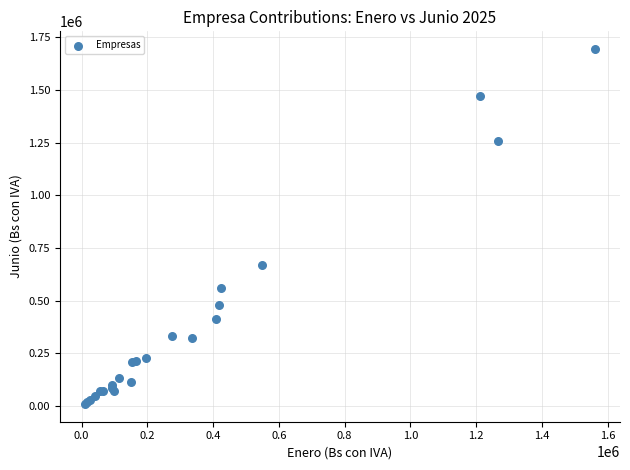

What Y value in the scatter plot is closest to 851817?

669223.7